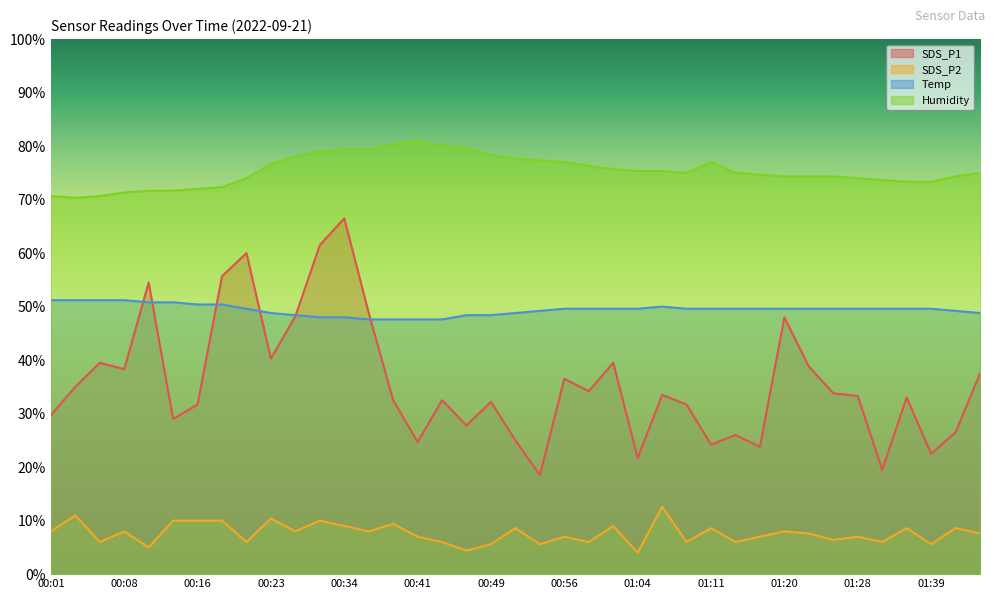

What is the sum of all Humidity values?

2939.3